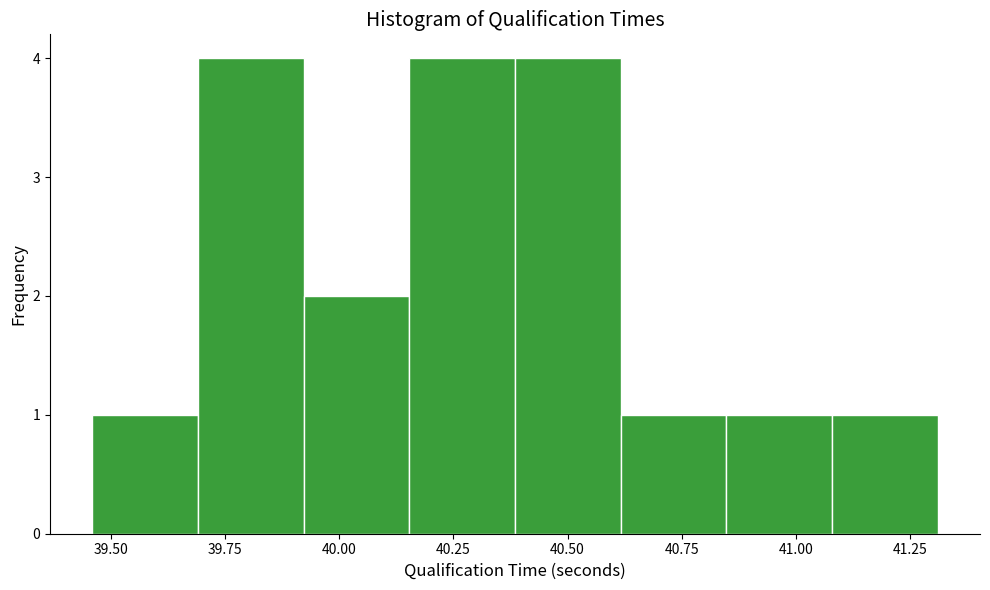

Reading left to right, transcribe this chart: for each bar, give the range it covers on the x-axis and its height. Neither the bar edges nor the heights are printed on the chart, so give them approximately, as read against the axes.

39.45 to 39.70: 1
39.70 to 39.90: 4
39.90 to 40.15: 2
40.15 to 40.40: 4
40.40 to 40.60: 4
40.60 to 40.85: 1
40.85 to 41.10: 1
41.10 to 41.30: 1